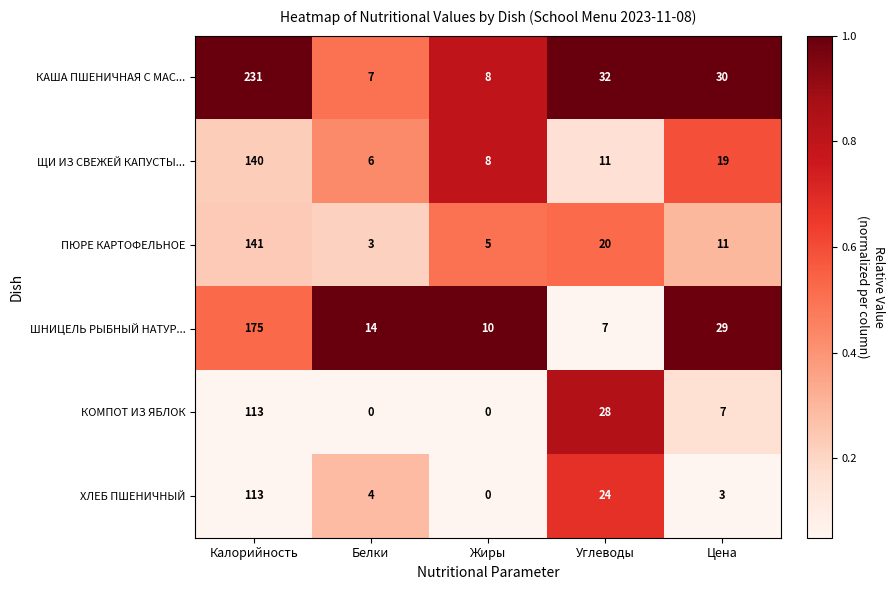

At which category is the sum across all series the highest?

Калорийность